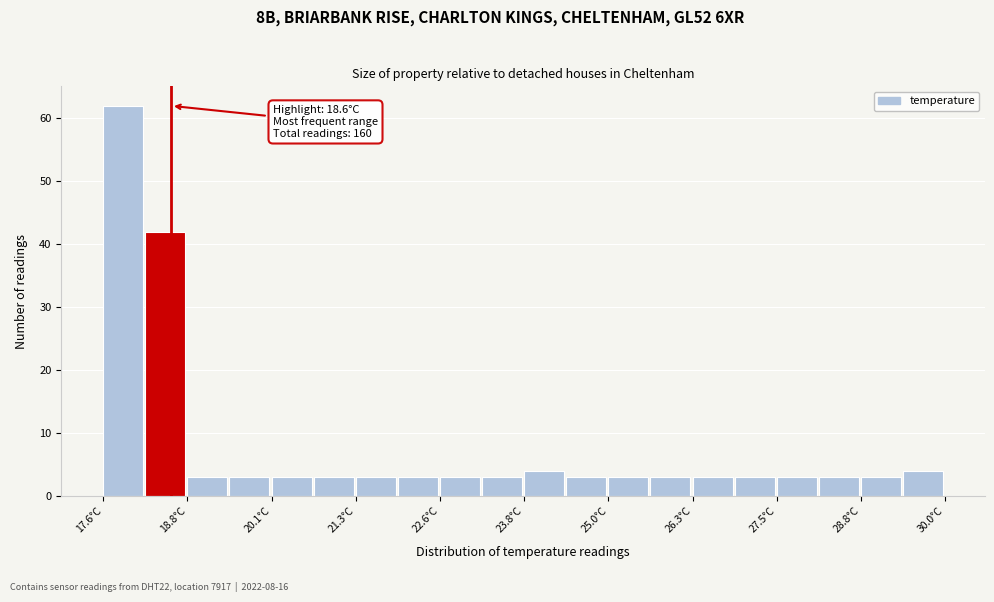

Around what value on the x-axis is the tallest bar? Give the approximate position of its centre, as read against the axis.

17.8